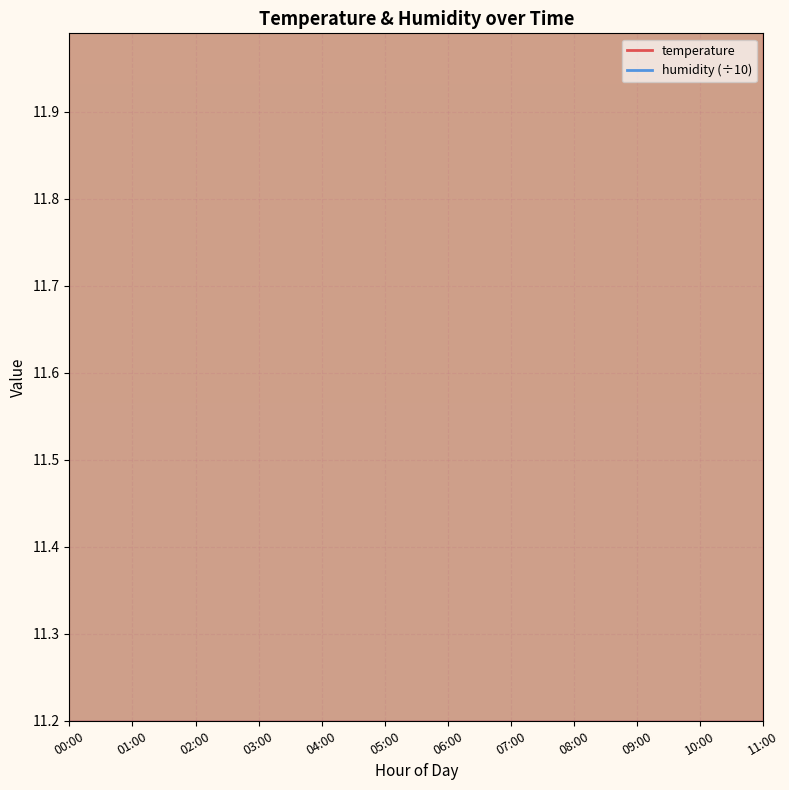

In temperature, how many points are lower than both neighbors (excluding endpoints)?

1